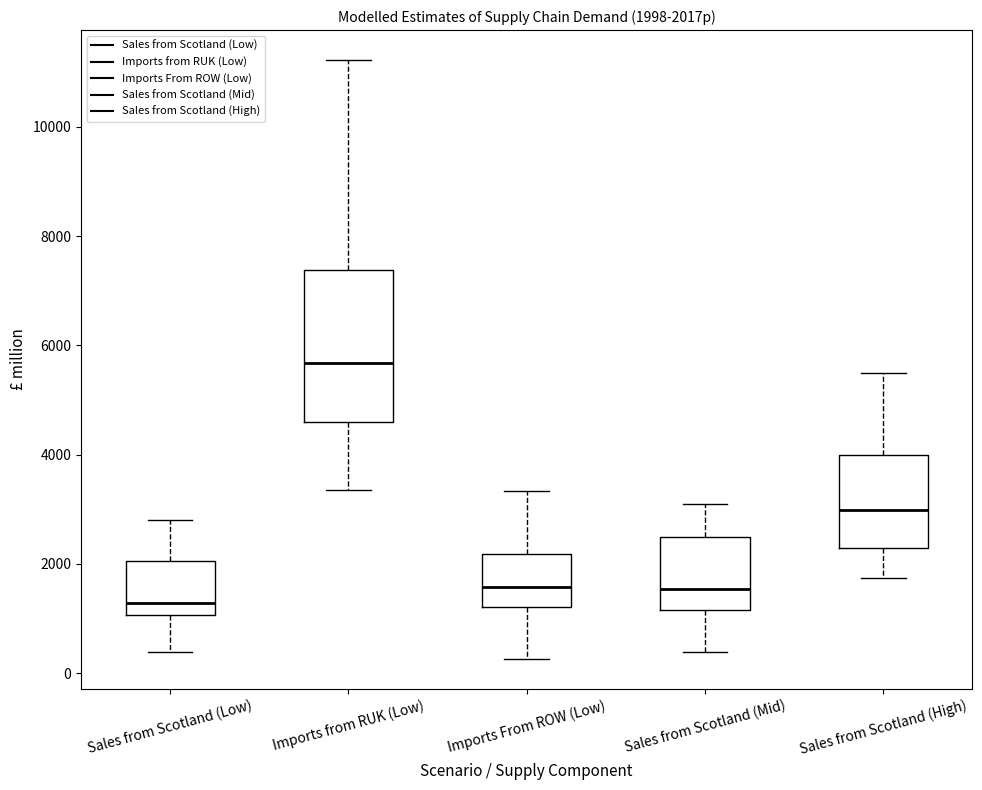

Which box's median line is the lowest?

Sales from Scotland (Low)